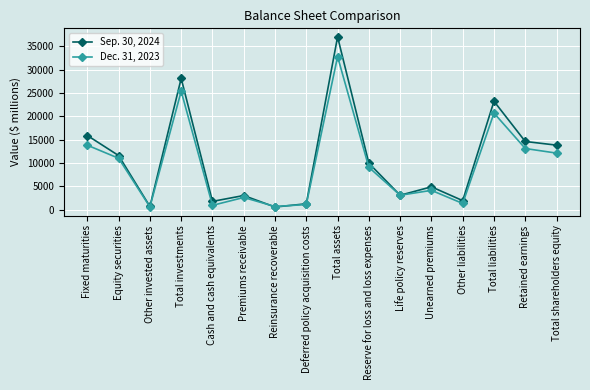

What is the maximum value for Sep. 30, 2024?

37009